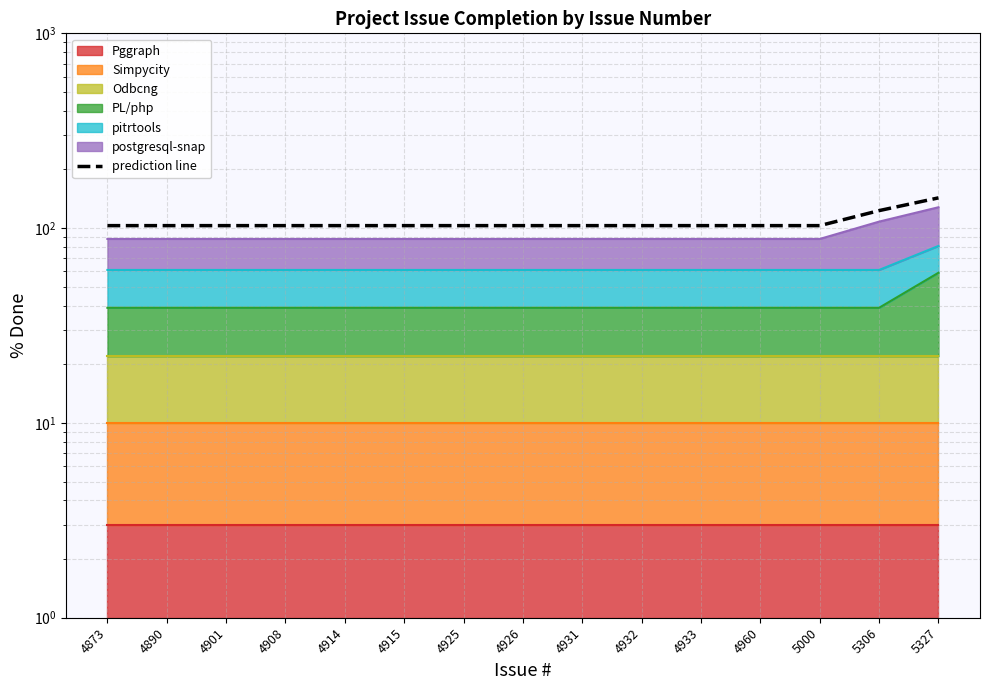

Reading right to left, what are all the values shown in this chart?

5327=143	5306=123	5000=103	4960=103	4933=103	4932=103	4931=103	4926=103	4925=103	4915=103	4914=103	4908=103	4901=103	4890=103	4873=103